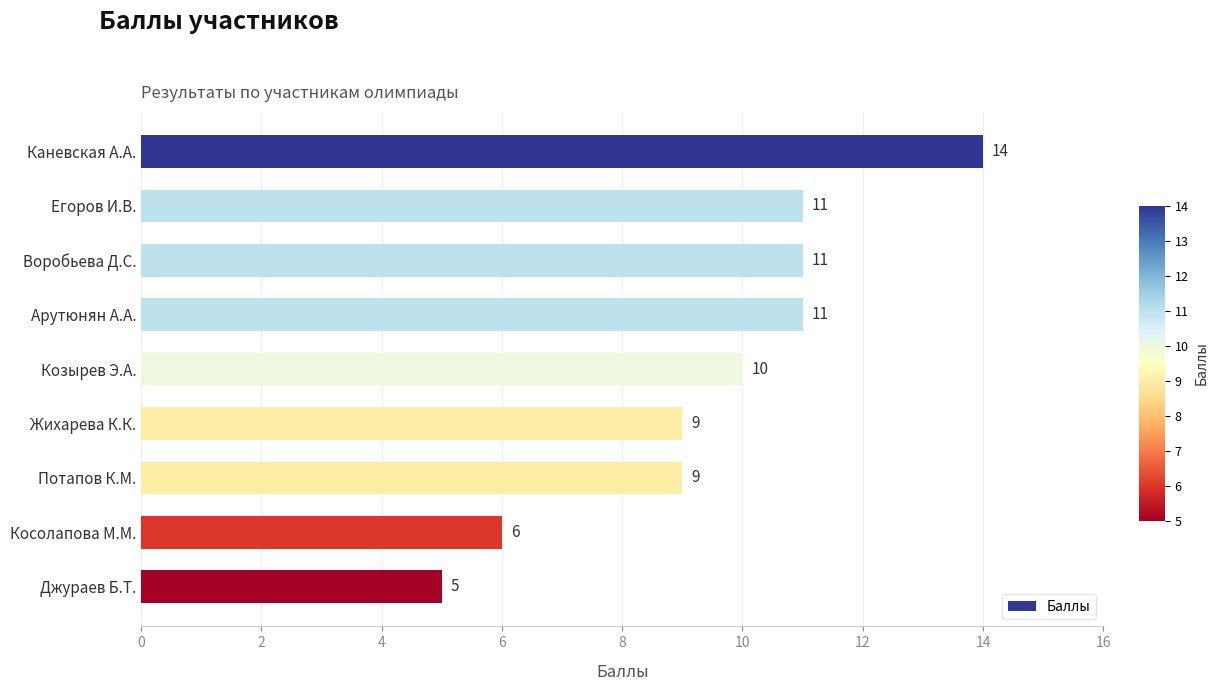

What is the ratio of the value at Арутюнян А.А. to the value at Джураев Б.Т.?

2.2